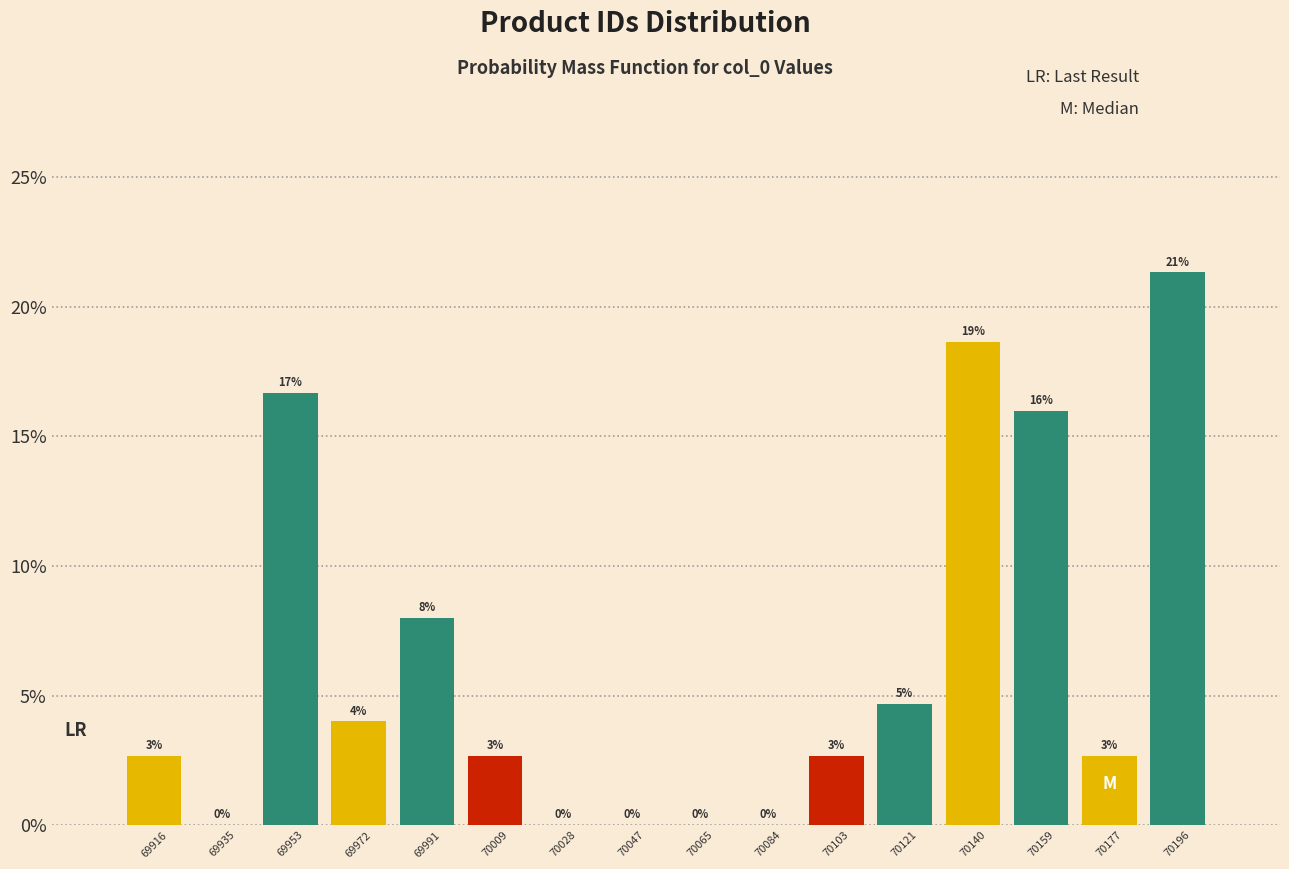

Which range on the x-axis has the tallest bar?

70188 to 70206